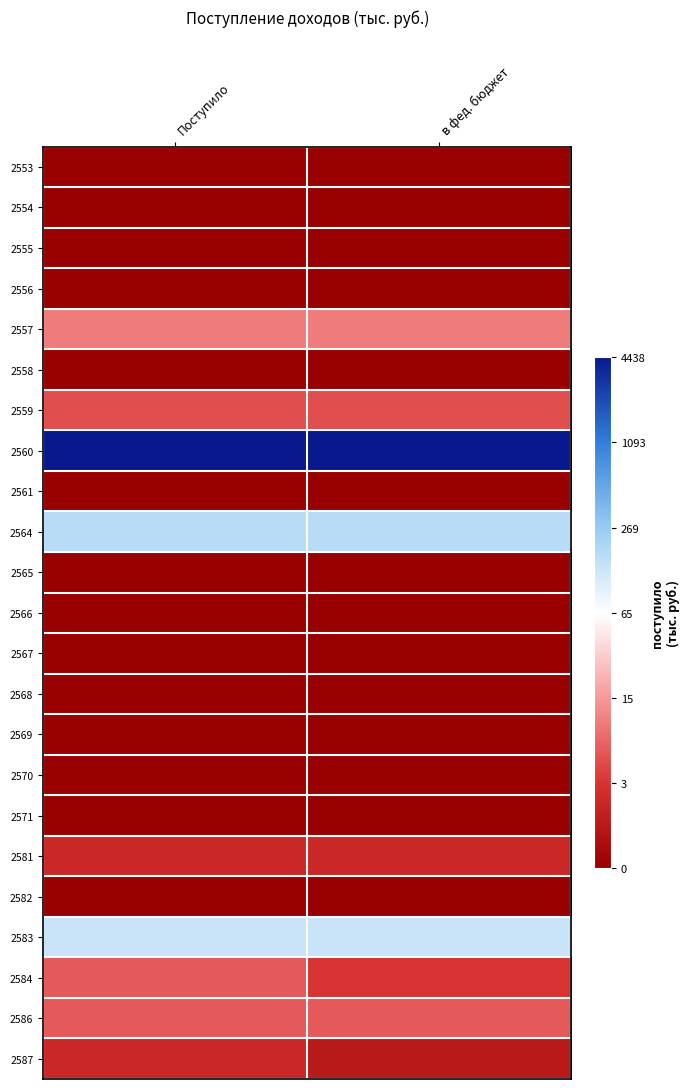

Reading left to right, transcribe all the data shown in this chart.

2553: Поступило=0.0	в фед. бюджет=0.0
2554: Поступило=0.0	в фед. бюджет=0.0
2555: Поступило=0.0	в фед. бюджет=0.0
2556: Поступило=0.0	в фед. бюджет=0.0
2557: Поступило=2.4	в фед. бюджет=2.4
2558: Поступило=0.0	в фед. бюджет=0.0
2559: Поступило=1.8	в фед. бюджет=1.8
2560: Поступило=8.4	в фед. бюджет=8.4
2561: Поступило=0.0	в фед. бюджет=0.0
2564: Поступило=5.2	в фед. бюджет=5.2
2565: Поступило=0.0	в фед. бюджет=0.0
2566: Поступило=0.0	в фед. бюджет=0.0
2567: Поступило=0.0	в фед. бюджет=0.0
2568: Поступило=0.0	в фед. бюджет=0.0
2569: Поступило=0.0	в фед. бюджет=0.0
2570: Поступило=0.0	в фед. бюджет=0.0
2571: Поступило=0.0	в фед. бюджет=0.0
2581: Поступило=1.1	в фед. бюджет=1.1
2582: Поступило=0.0	в фед. бюджет=0.0
2583: Поступило=4.9	в фед. бюджет=4.9
2584: Поступило=1.9	в фед. бюджет=1.4
2586: Поступило=1.9	в фед. бюджет=1.9
2587: Поступило=1.1	в фед. бюджет=0.7